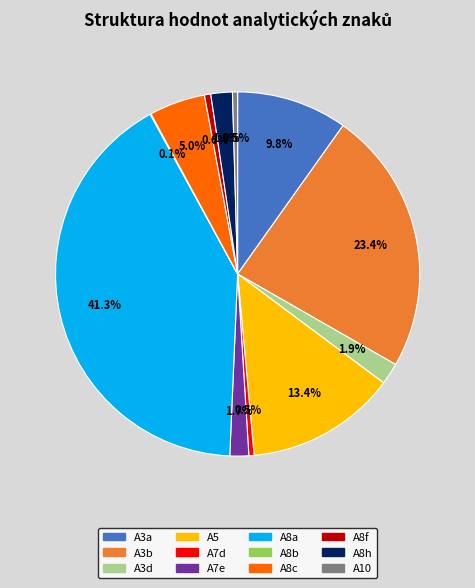

Combined, what portion of the pie is A3a and A7d?

10.3%